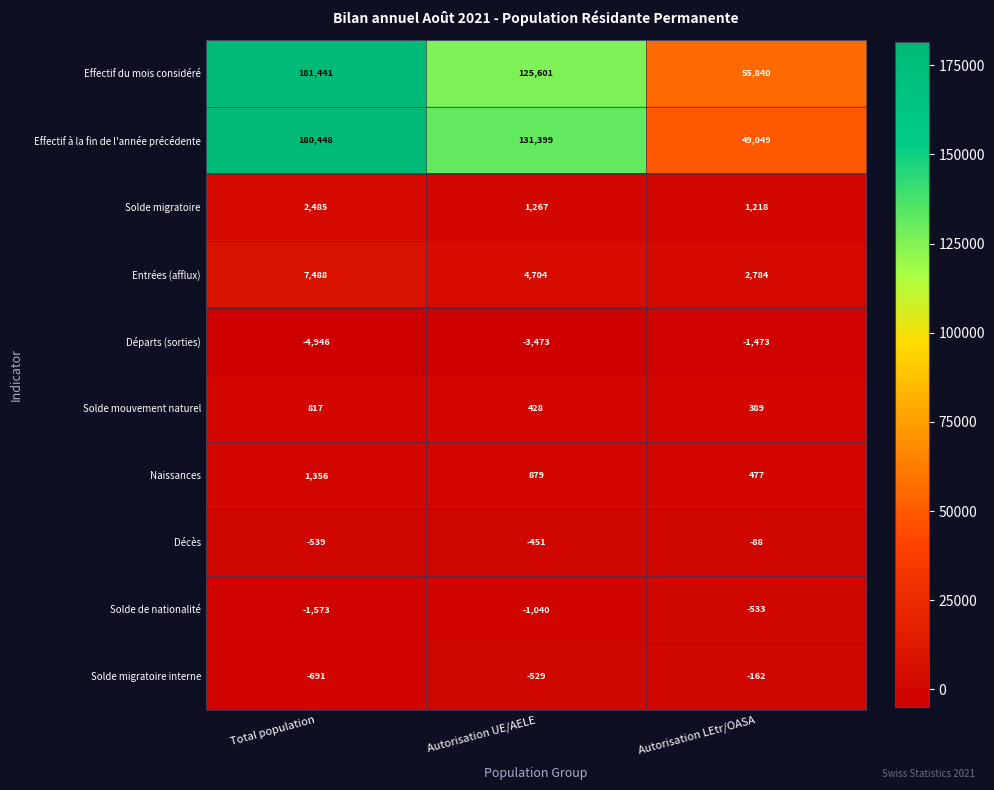

At which category is the sum across all series the highest?

Total population